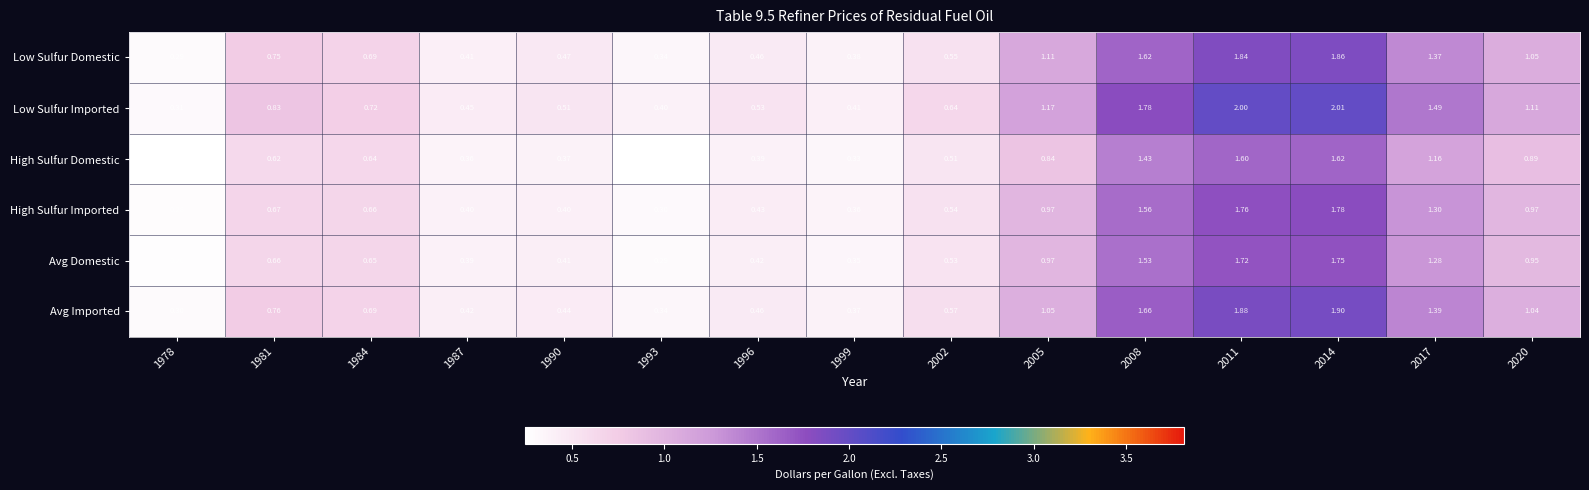

What is the spread (max minus min) of values at 1990?

0.1